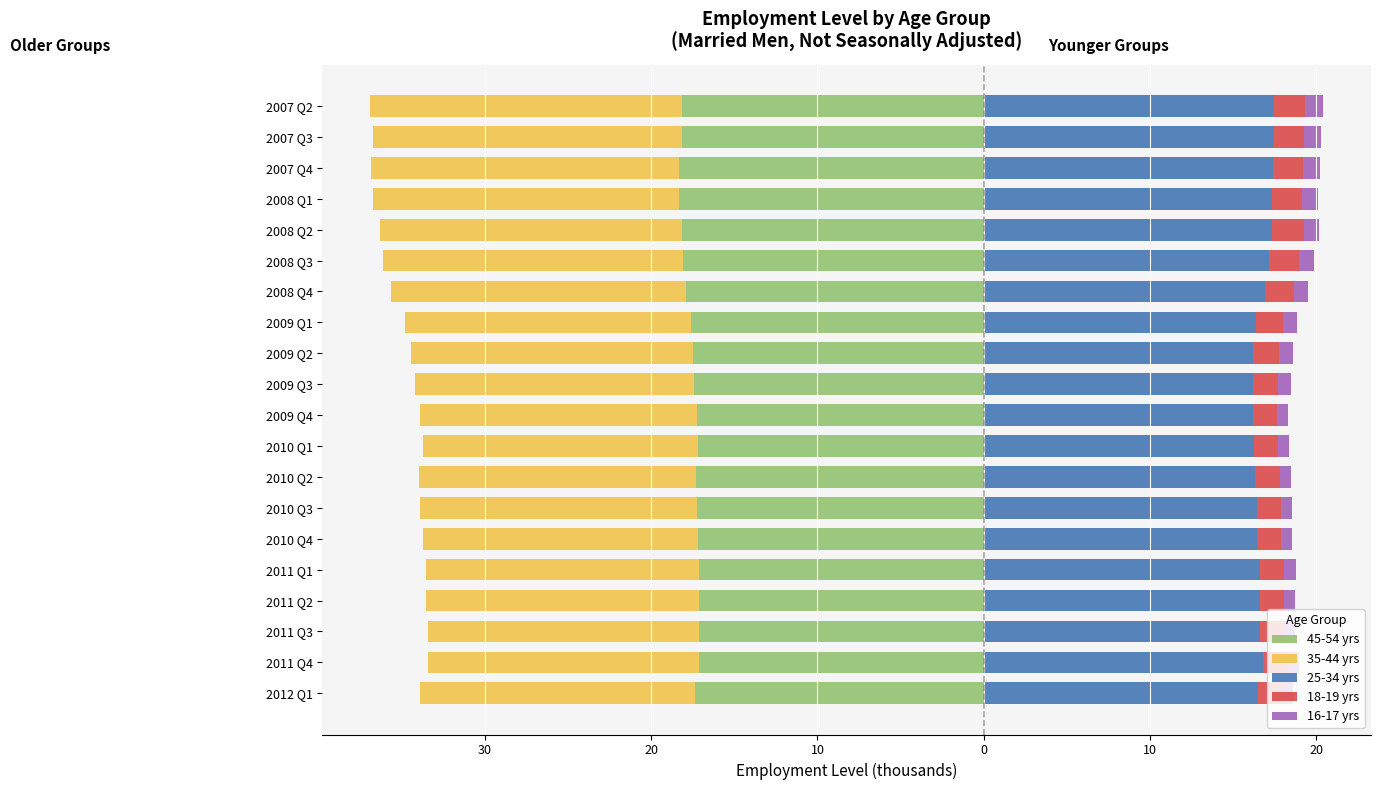

Are the bars horizontal?

Yes